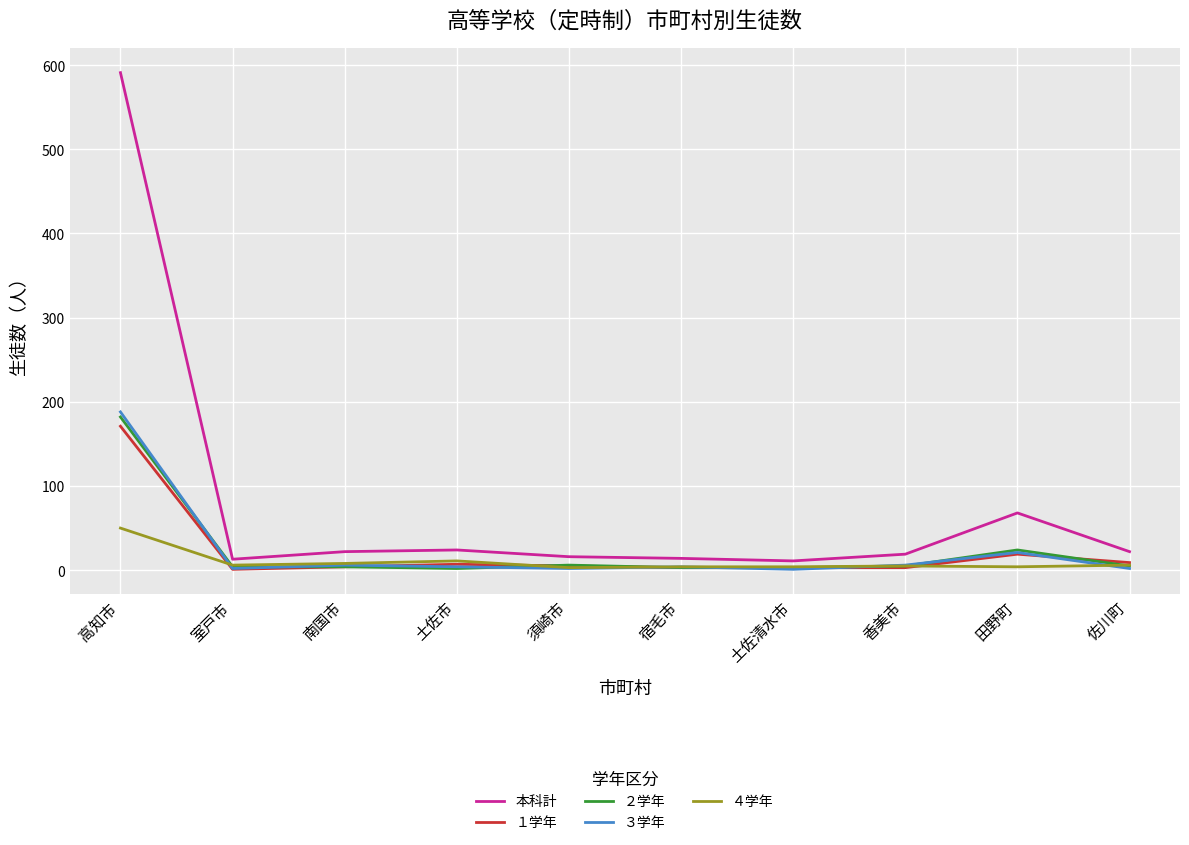

Which category has the highest value in the ３学年 series?

高知市